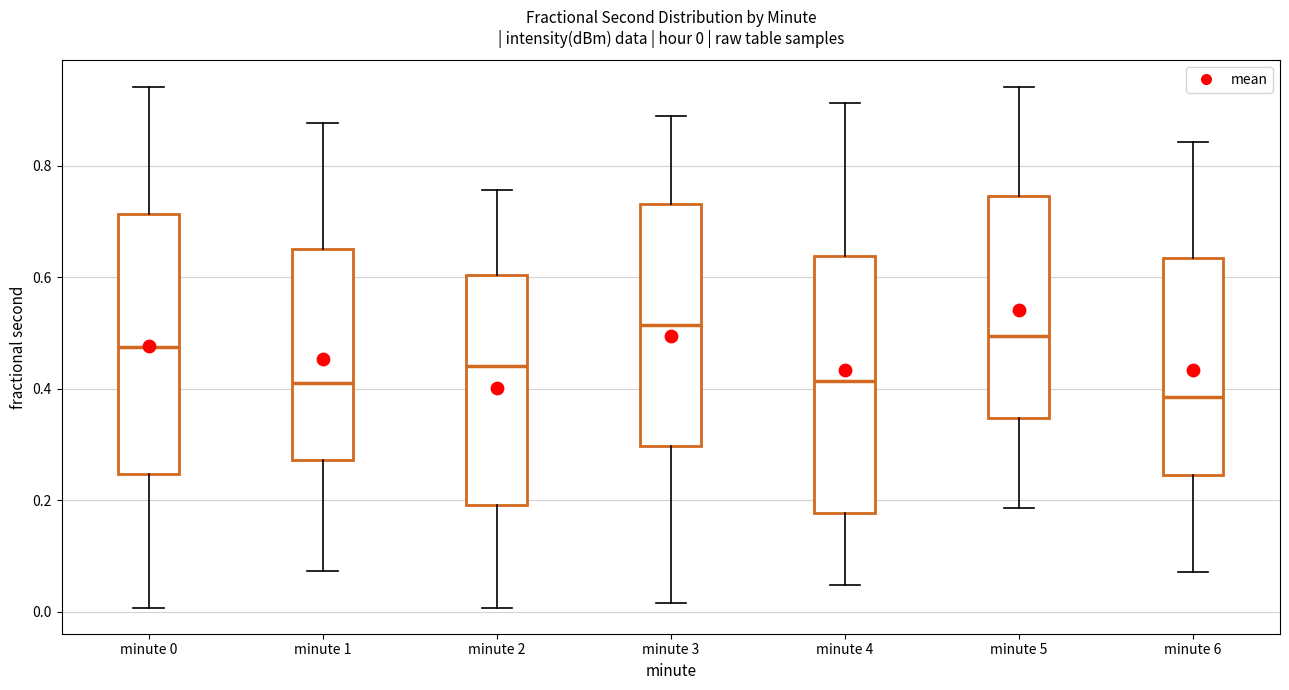

Which box has the lowest median line?

minute 6